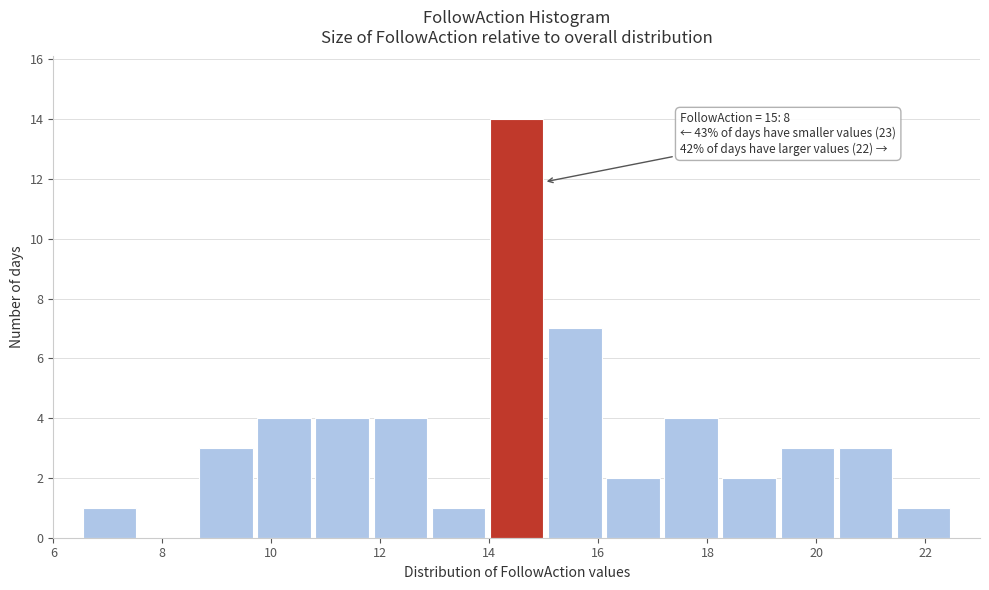

Which range on the x-axis has the tallest bar?

14.0 to 15.0